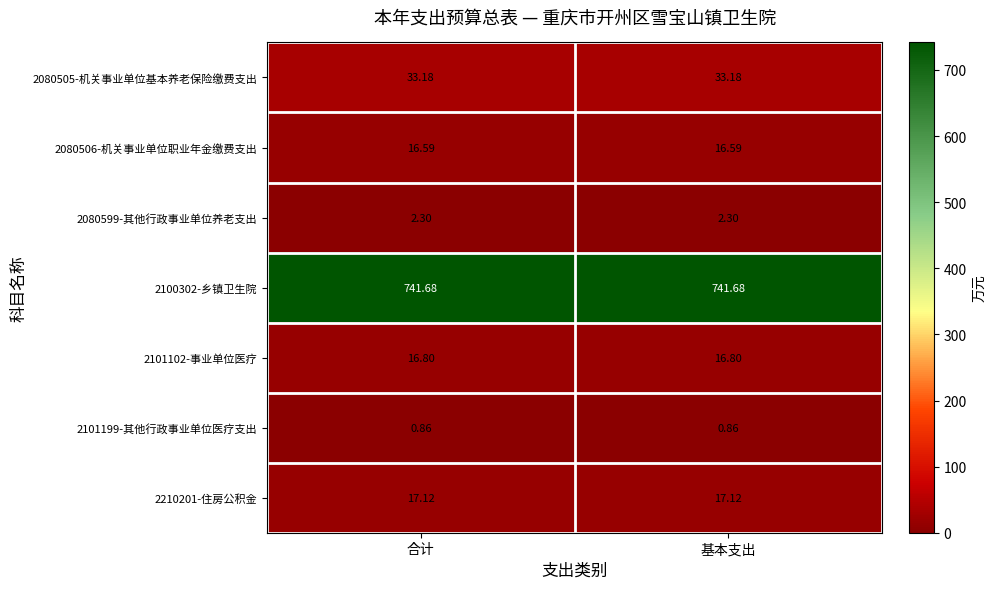

Reading left to right, what are all the values shown in this chart?

2080505-机关事业单位基本养老保险缴费支出: 合计=33.2	基本支出=33.2
2080506-机关事业单位职业年金缴费支出: 合计=16.6	基本支出=16.6
2080599-其他行政事业单位养老支出: 合计=2.3	基本支出=2.3
2100302-乡镇卫生院: 合计=741.7	基本支出=741.7
2101102-事业单位医疗: 合计=16.8	基本支出=16.8
2101199-其他行政事业单位医疗支出: 合计=0.9	基本支出=0.9
2210201-住房公积金: 合计=17.1	基本支出=17.1